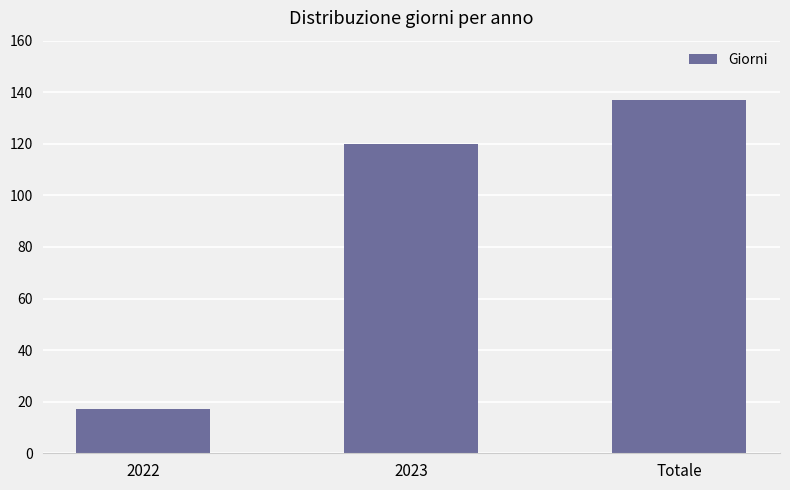

The chart shows a value of 137 at Totale. True or false?

True